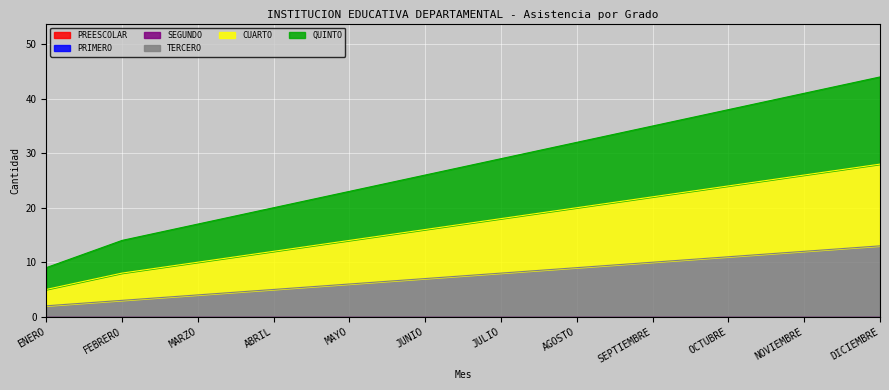

The QUINTO series shows 17 at ABRIL. True or false?

False